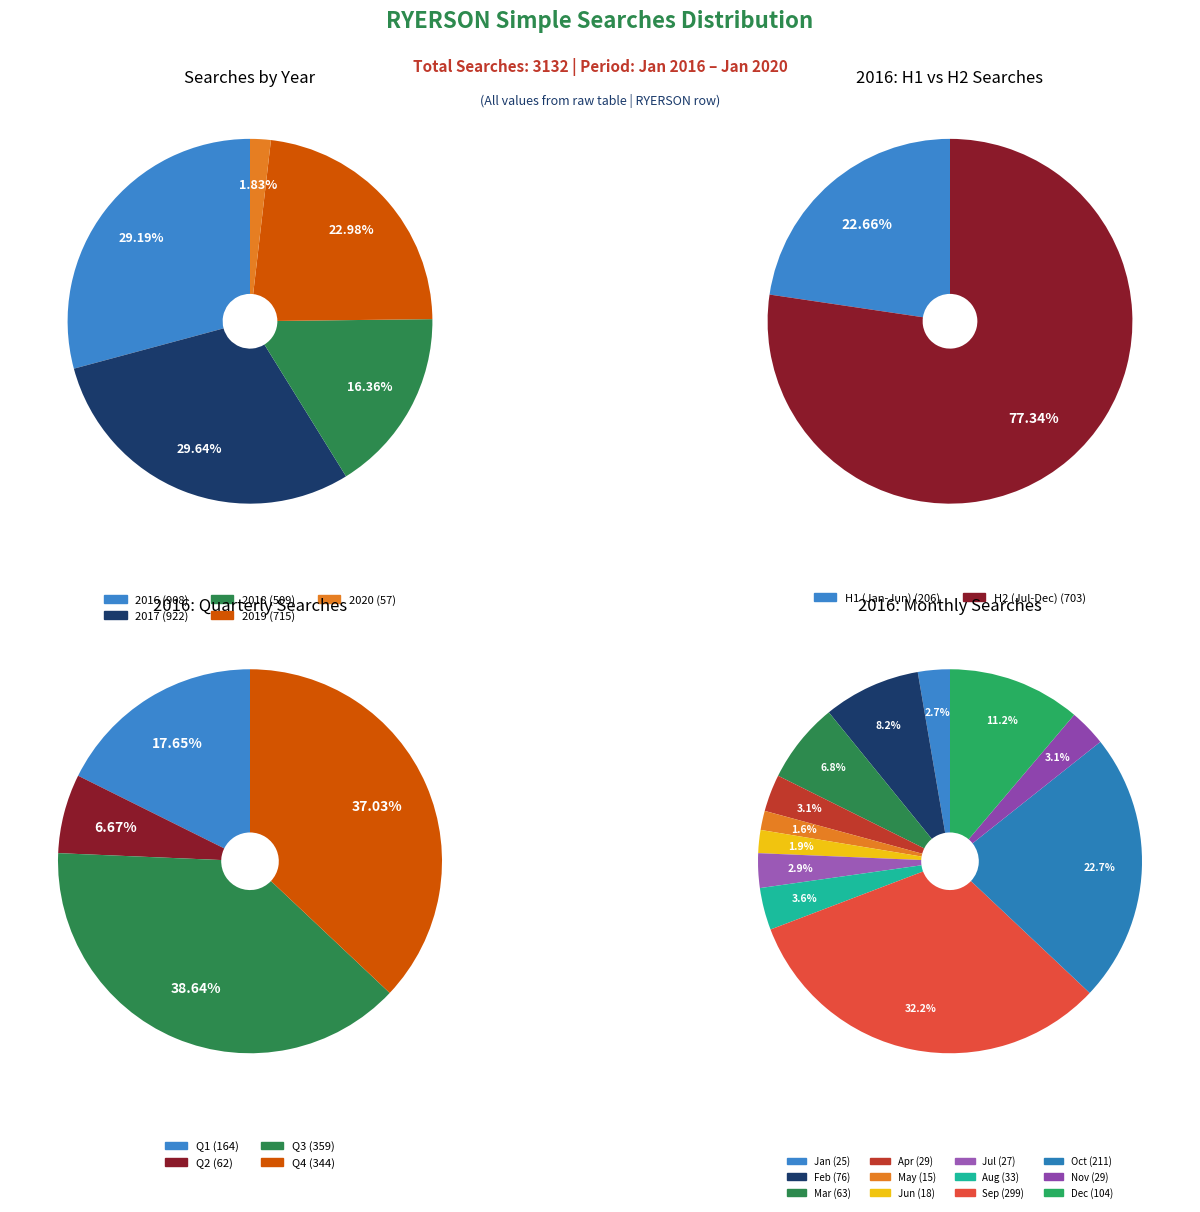

Which series has the largest range (max minus min)?

2017